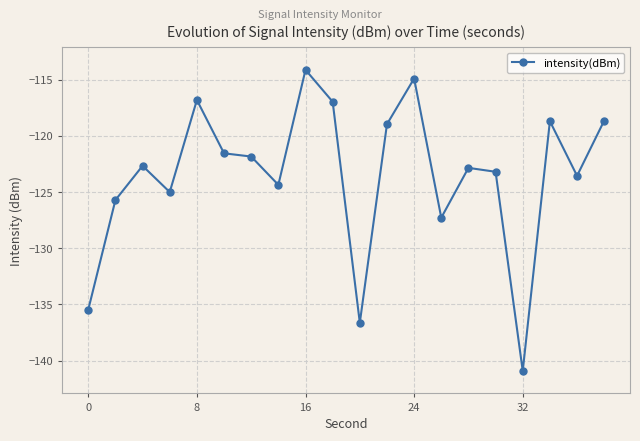

What is the value of the 13th point from the left?

-114.9